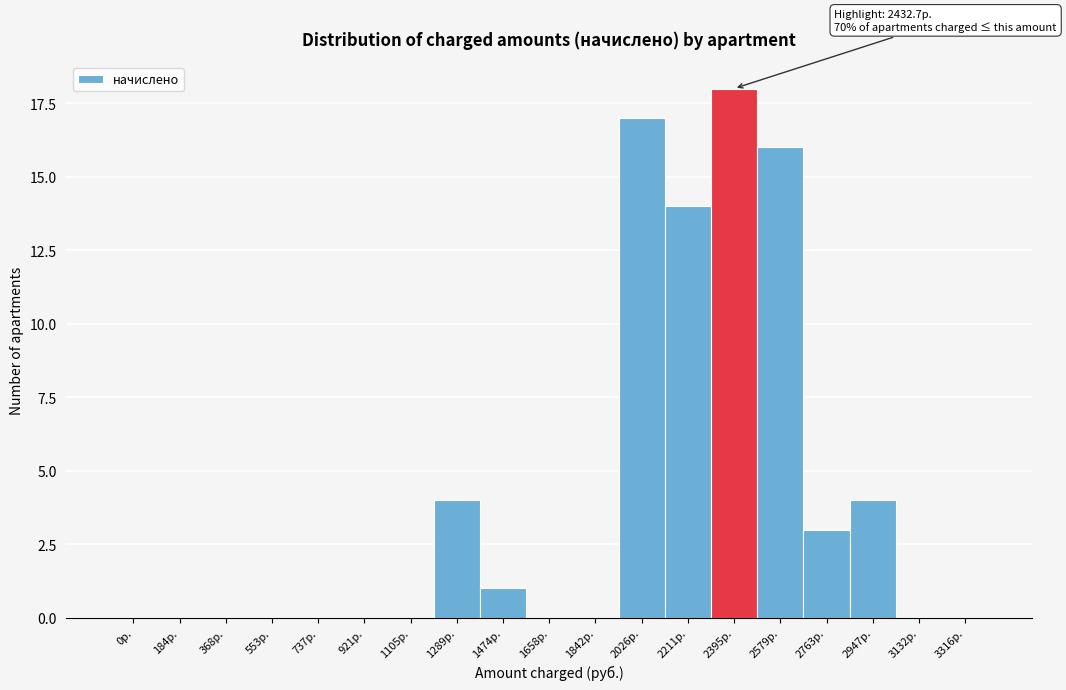

Reading right to left, list all the values displayed in this chart.

3316р.=0	3132р.=0	2947р.=4	2763р.=3	2579р.=16	2395р.=18	2211р.=14	2026р.=17	1842р.=0	1658р.=0	1474р.=1	1289р.=4	1105р.=0	921р.=0	737р.=0	553р.=0	368р.=0	184р.=0	0р.=0